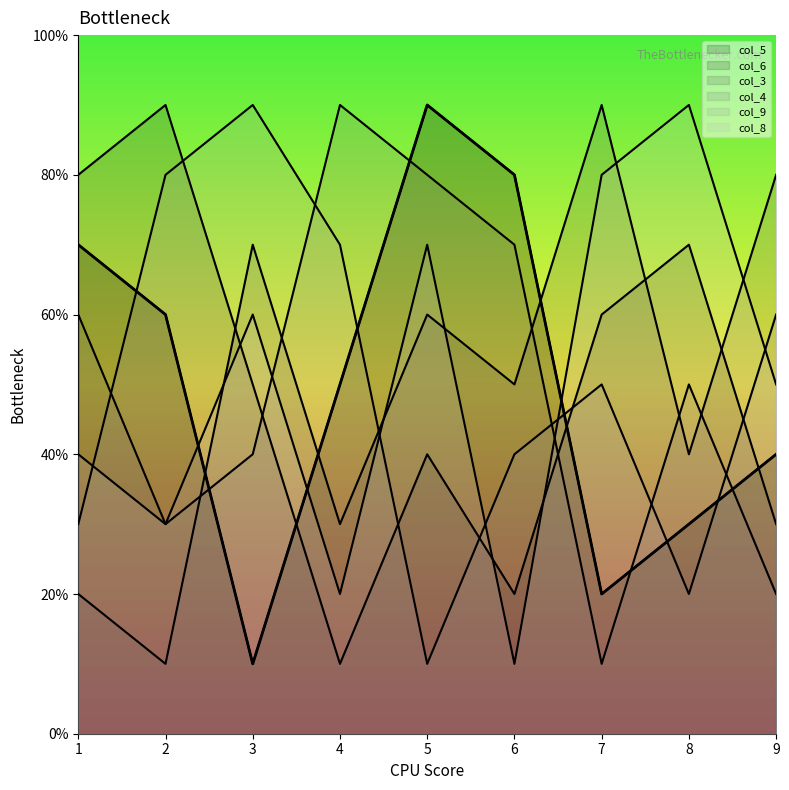

True or false: col_4 has a value of 5 at 2.

False